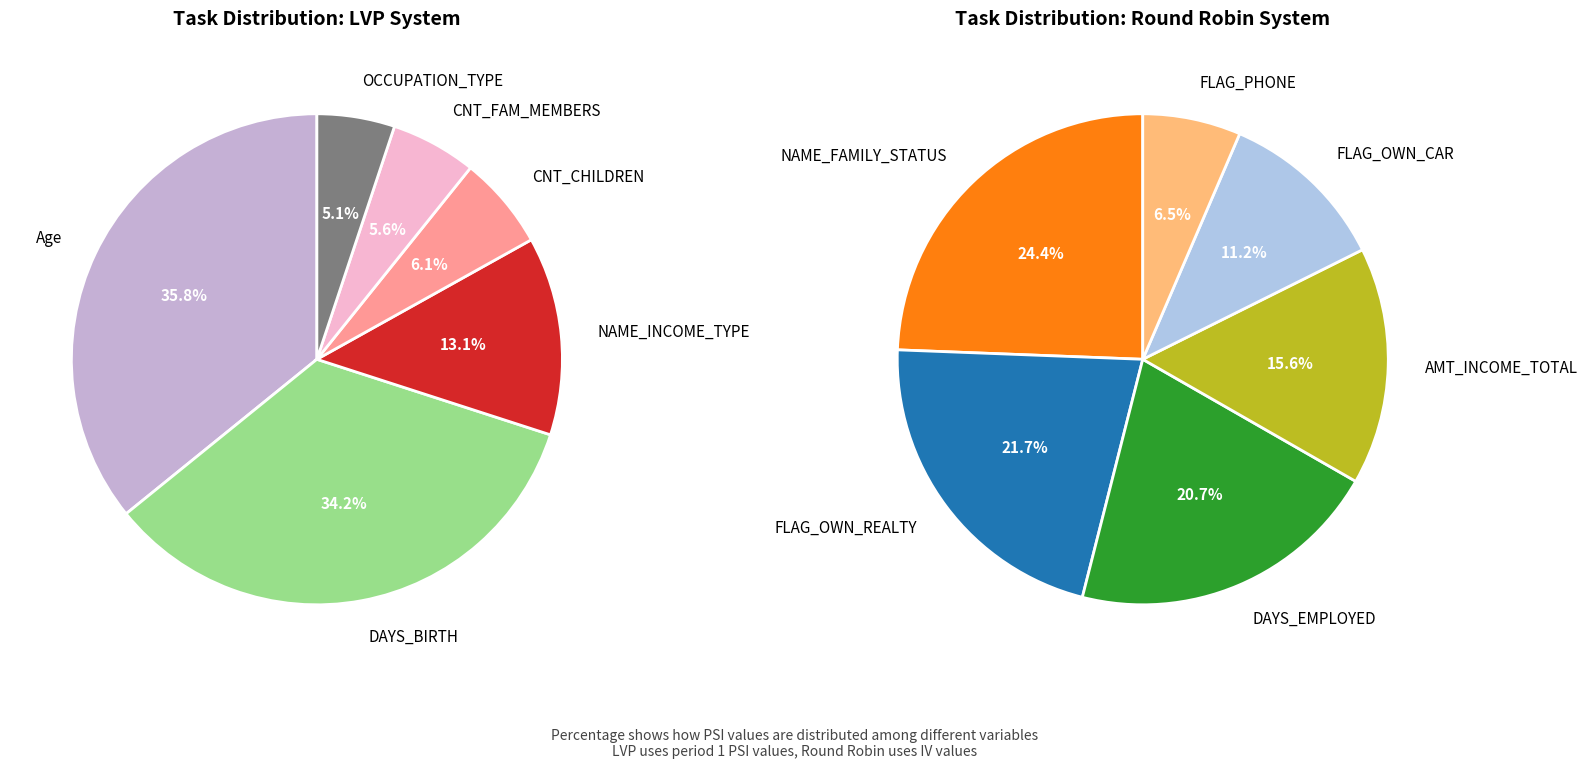

To the nearest percent, what percentage of the pie is OCCUPATION_TYPE?

5%